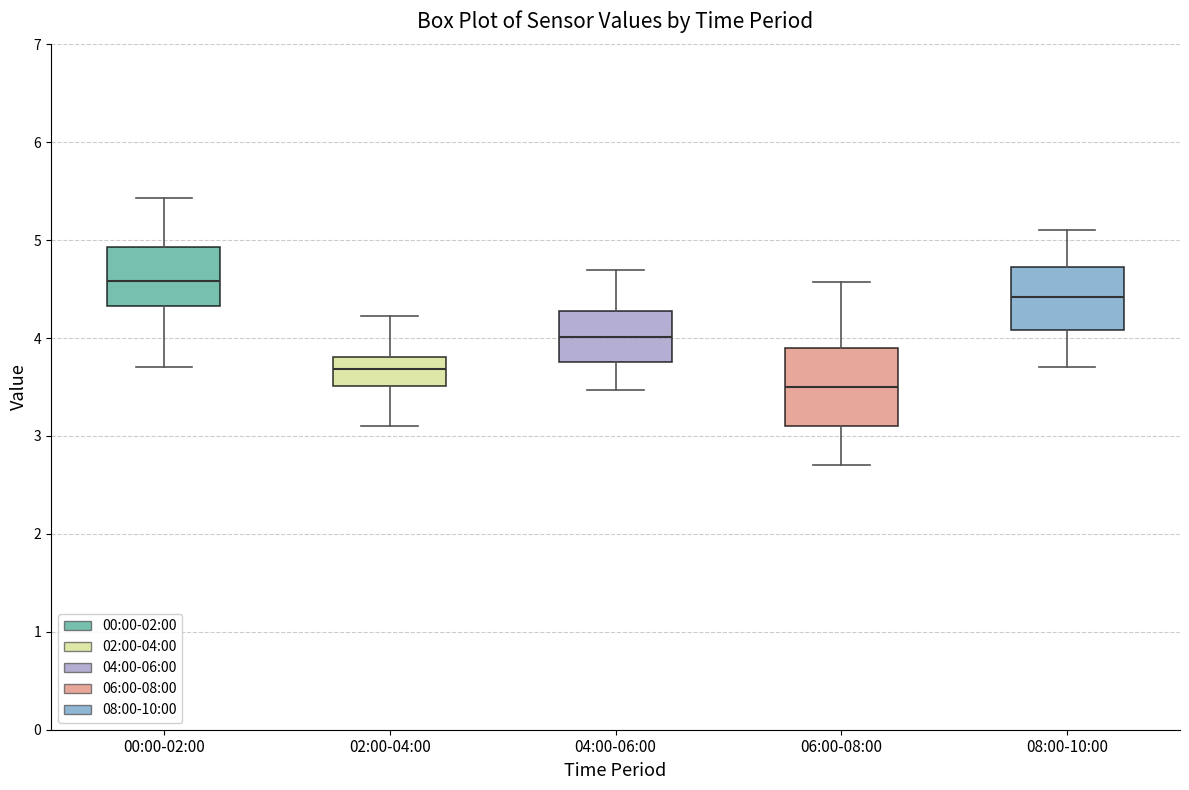

Comparing the boxes themselves (not the whiskers), which one is the tallest?

06:00-08:00